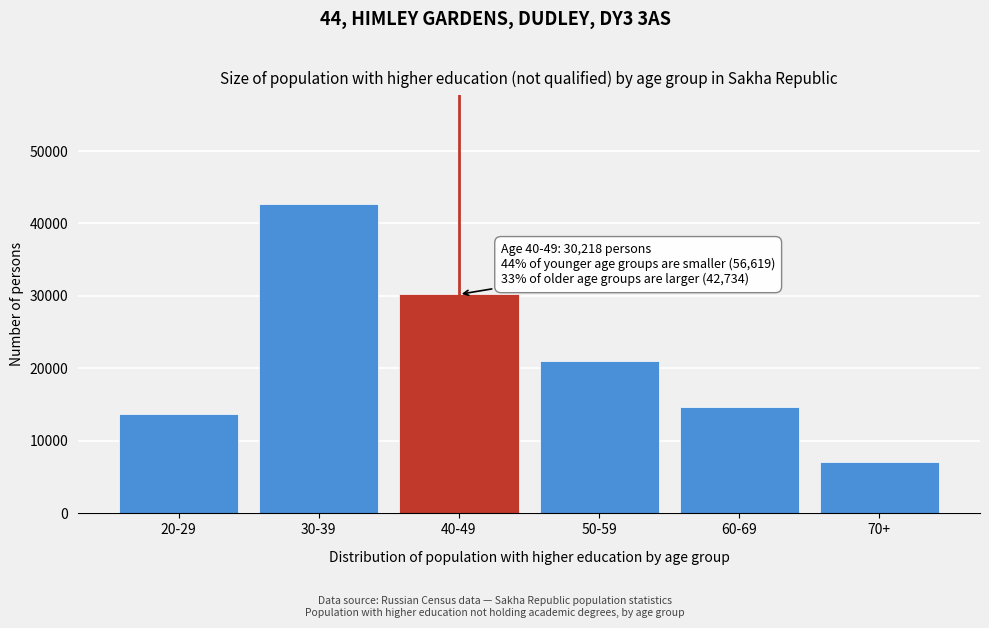

Reading right to left, list all the values displayed in this chart.

70+=7155	60-69=14720	50-59=21039	40-49=30218	30-39=42734	20-29=13705